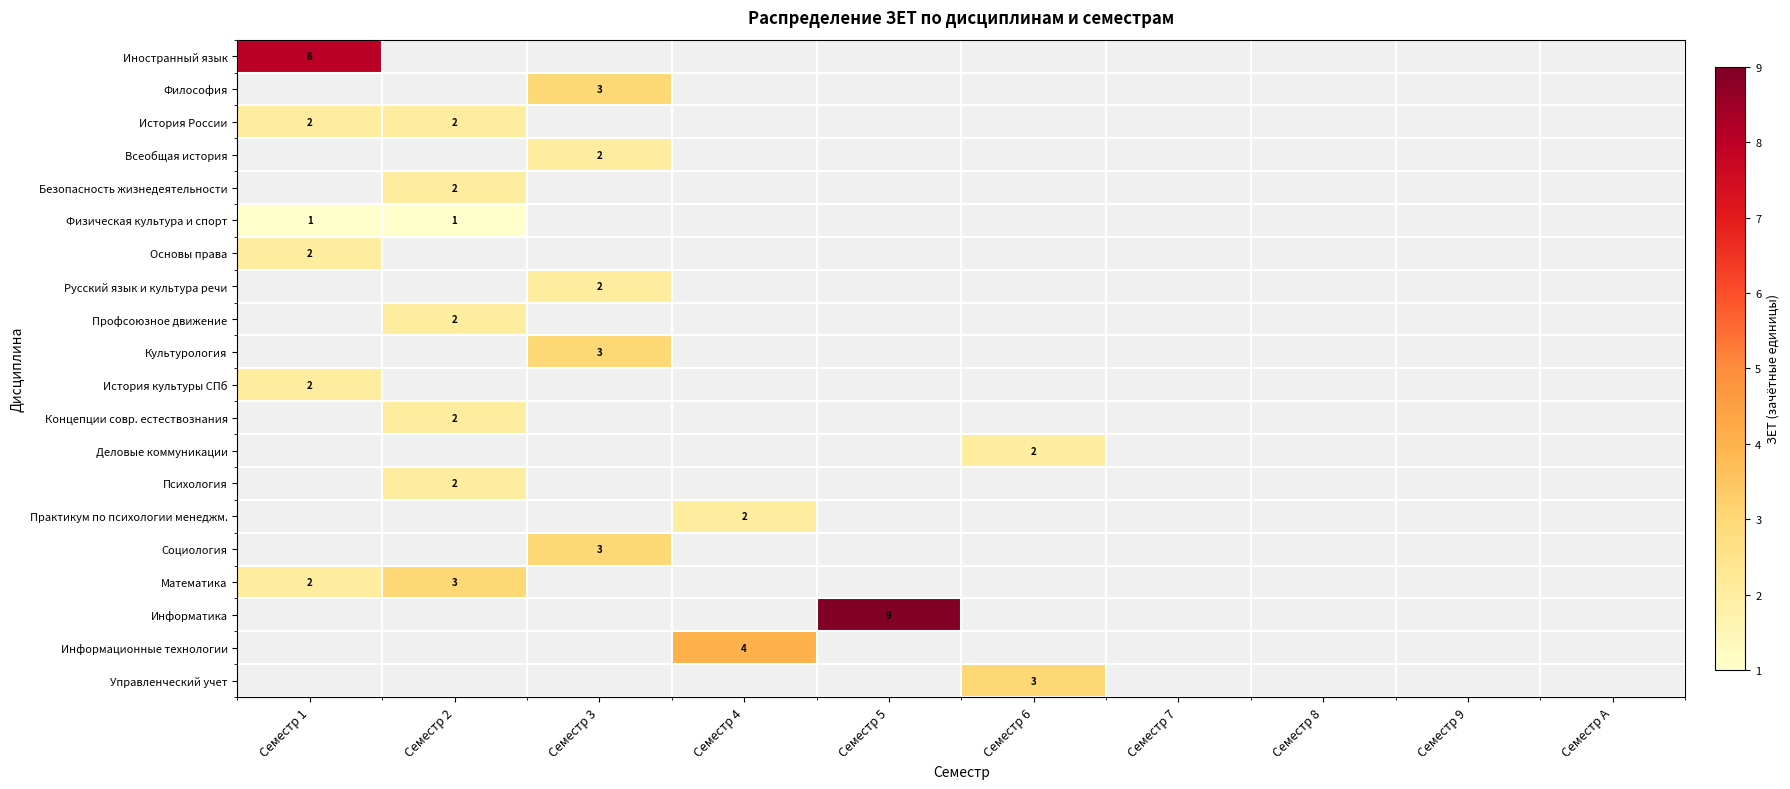

How many categories are shown in the chart?

10